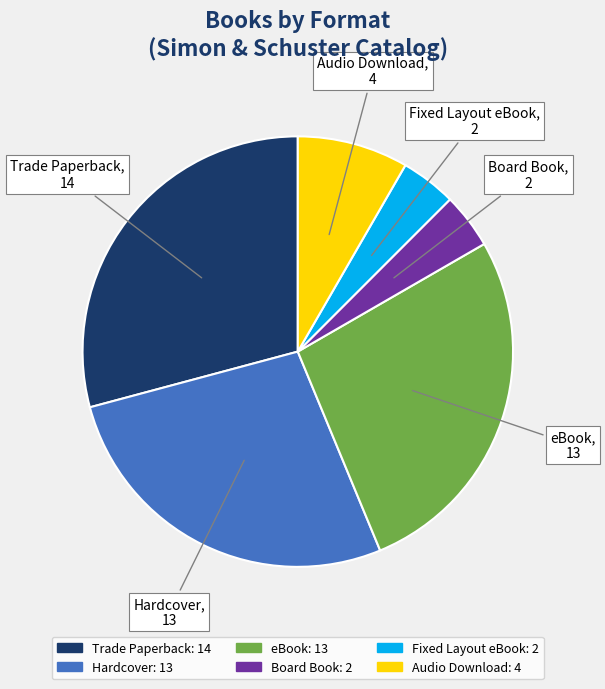

Does Hardcover represent more than half of the total?

No